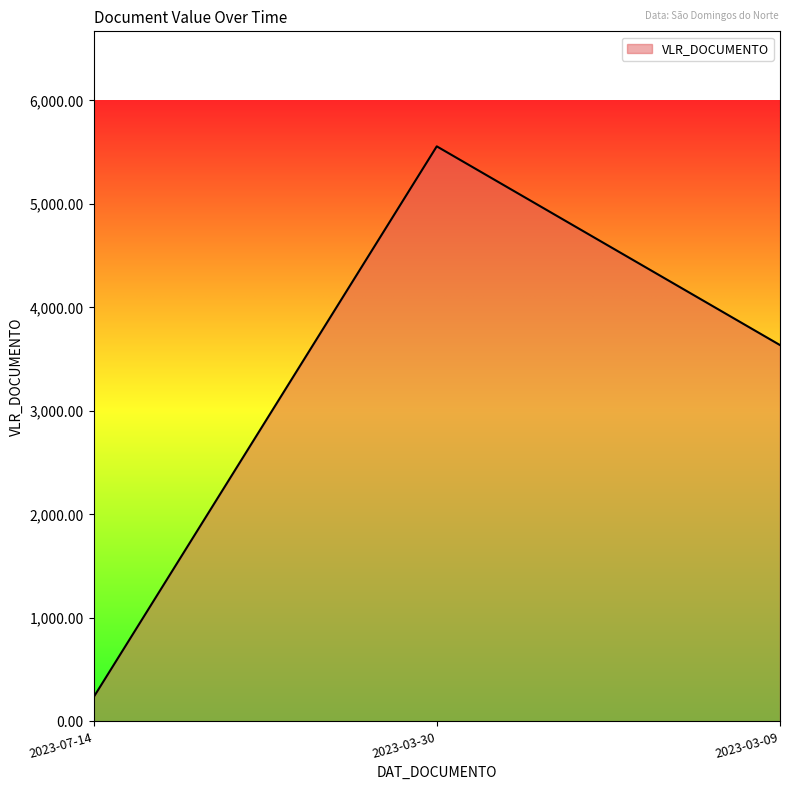

What value does the data have at 2023-07-14?

232.8